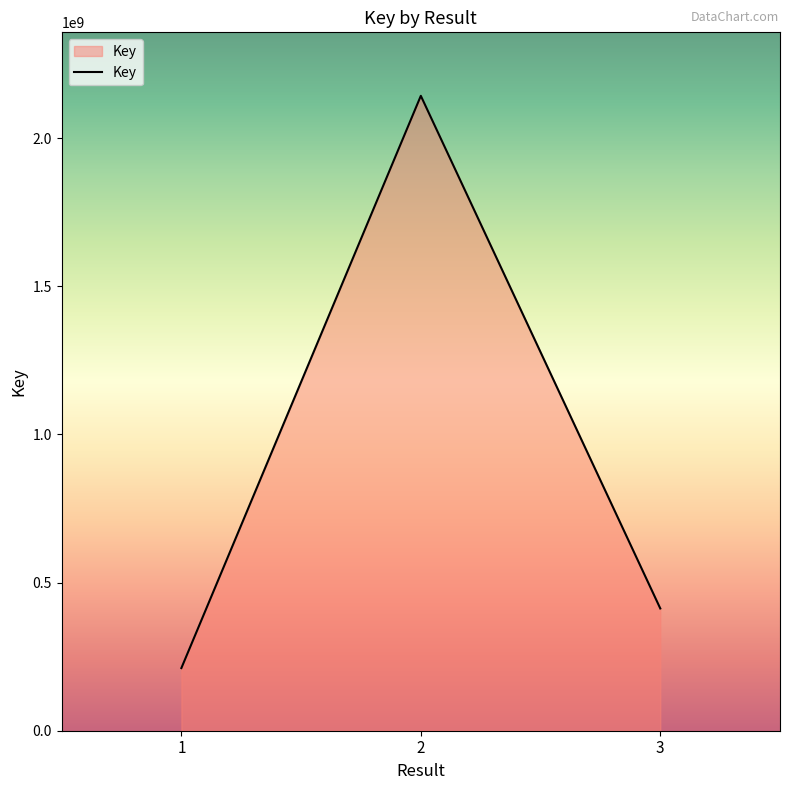

What is the difference between the values at 1 and 2?

1930956210